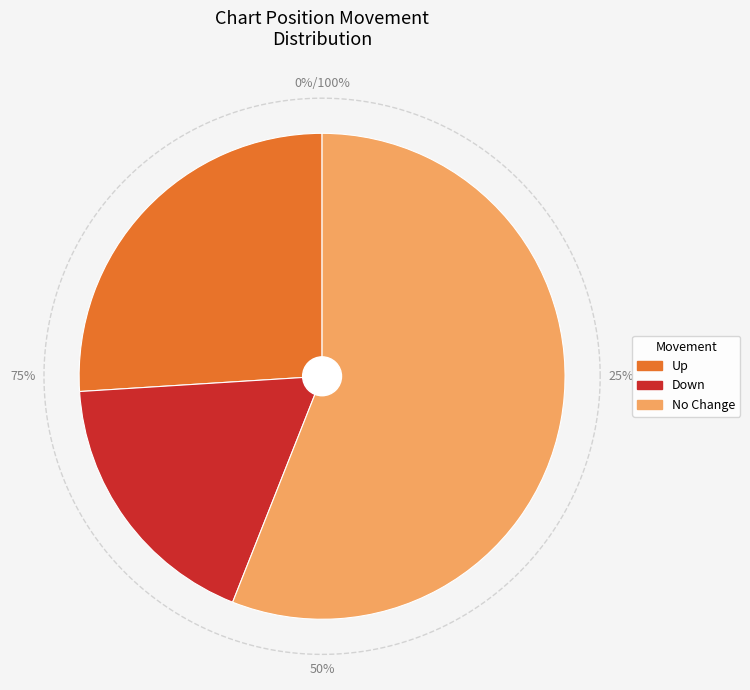

The - slice represents 66% of the pie. True or false?

False